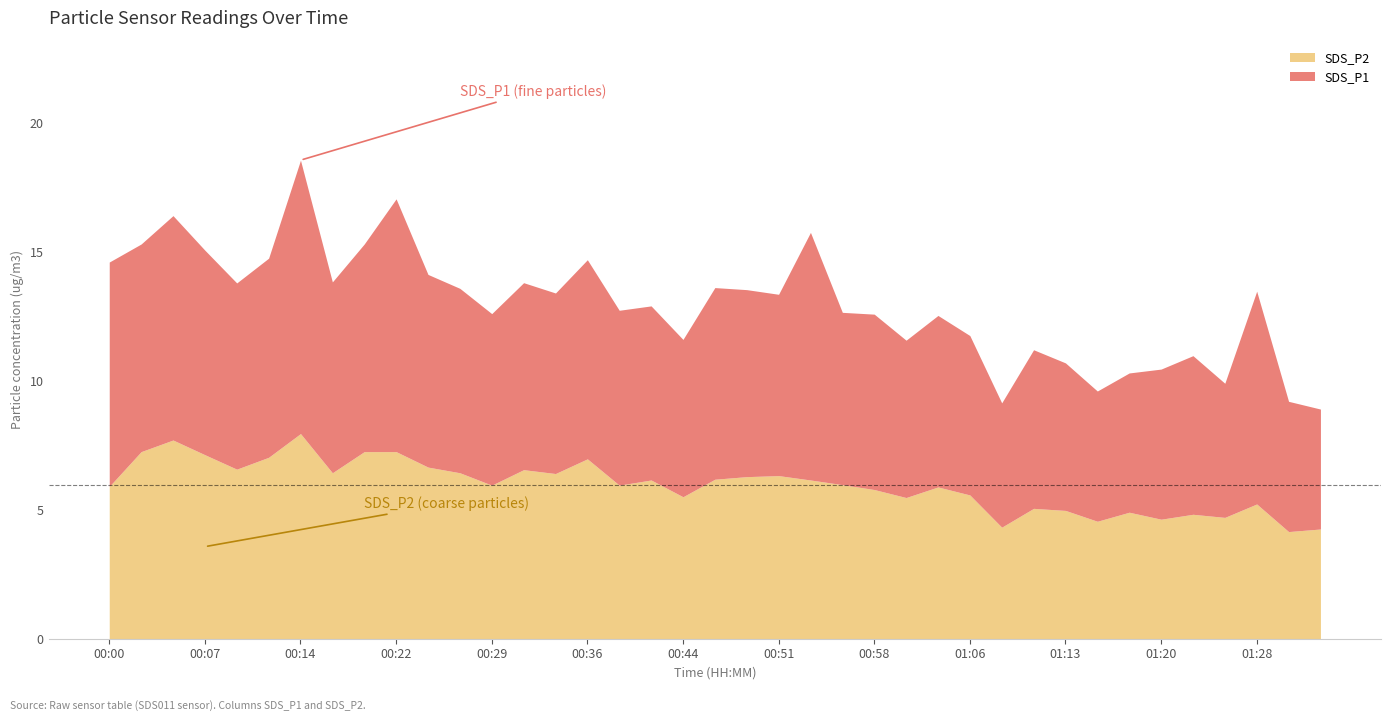

How many categories are shown in the chart?

39